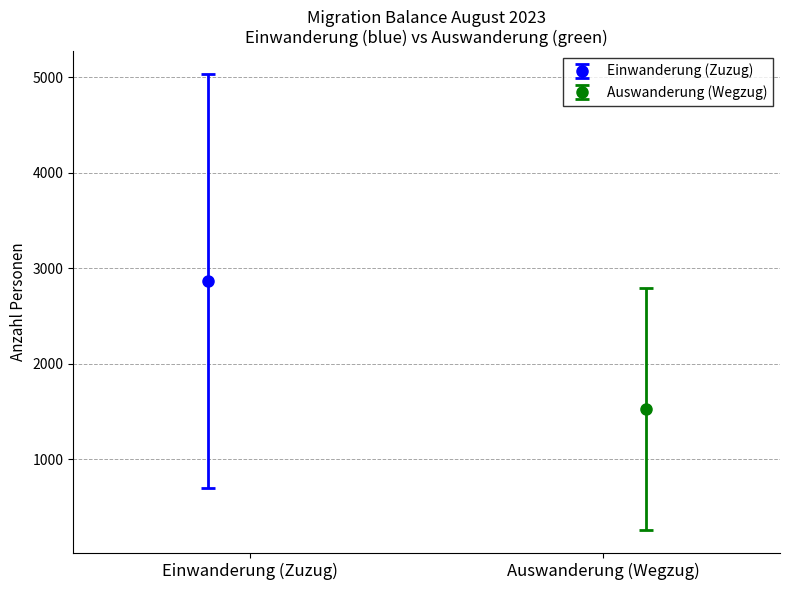

Count the number of data series in this chart.

2